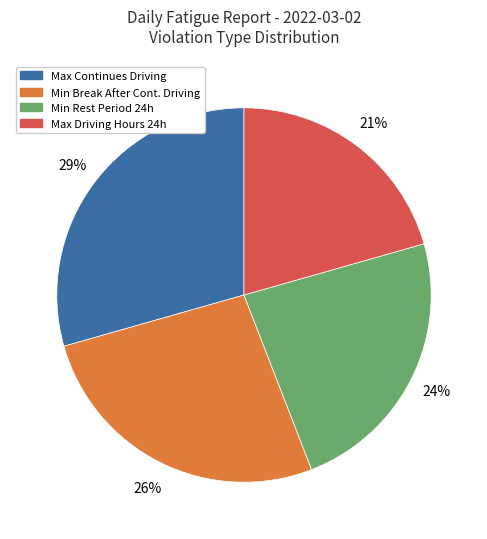

To the nearest percent, what is the average slice percentage?

25%